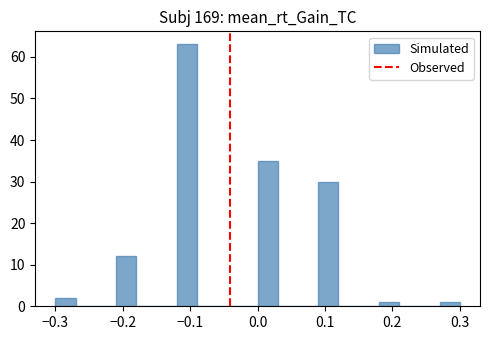

Around what value on the x-axis is the tallest bar? Give the approximate position of its centre, as read against the axis.

-0.10